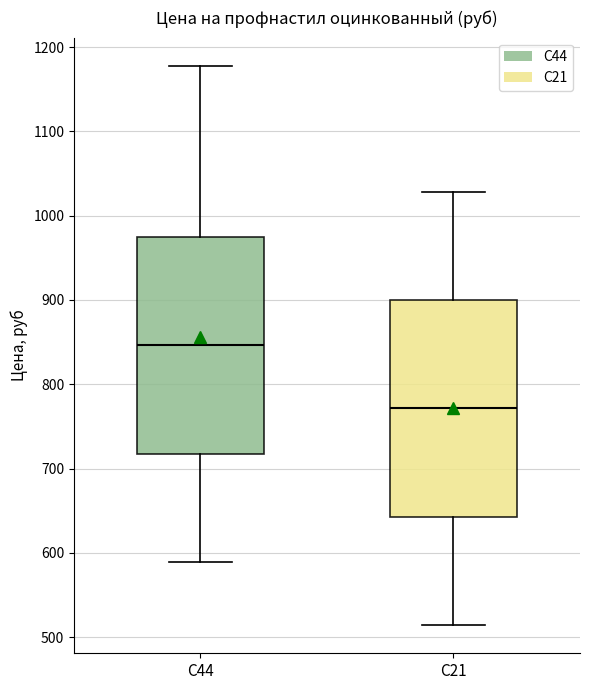

Where is the upper edge of the box for С21 on the y-axis? The values are not printed on the chart, so give them approximately, as read against the axis.

900